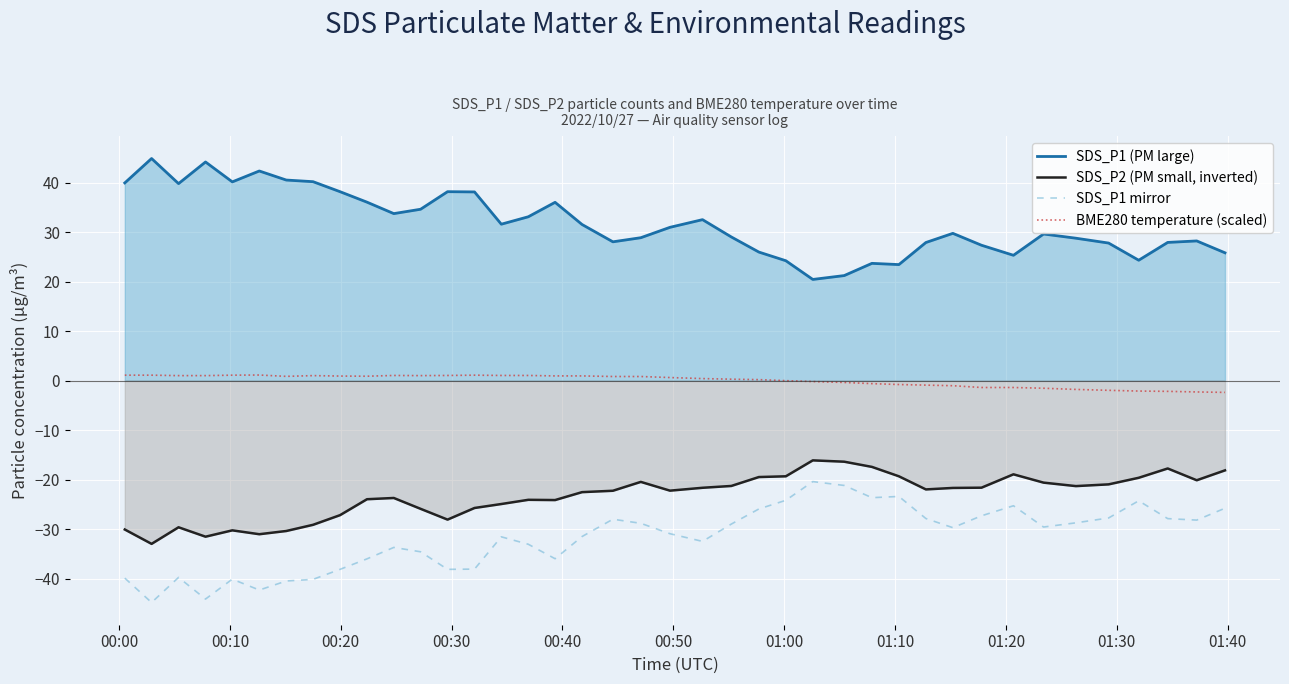

What is the difference between the maximum and minimum values in the BME280 temperature (scaled) series?

3.5